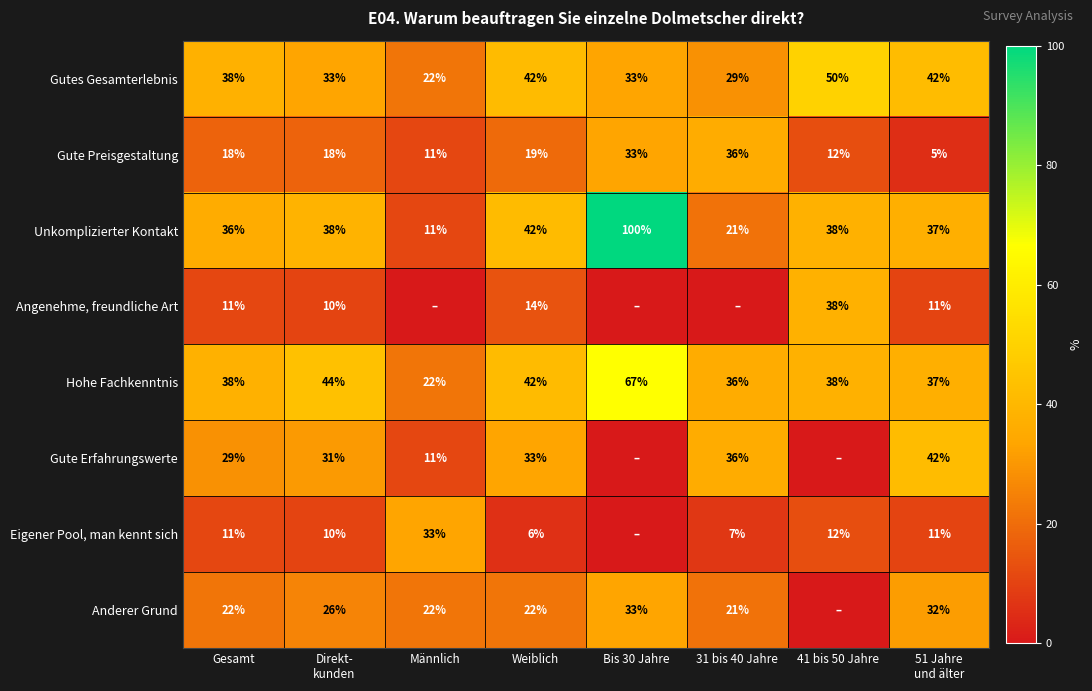

What is the maximum value shown in the chart?

100.0